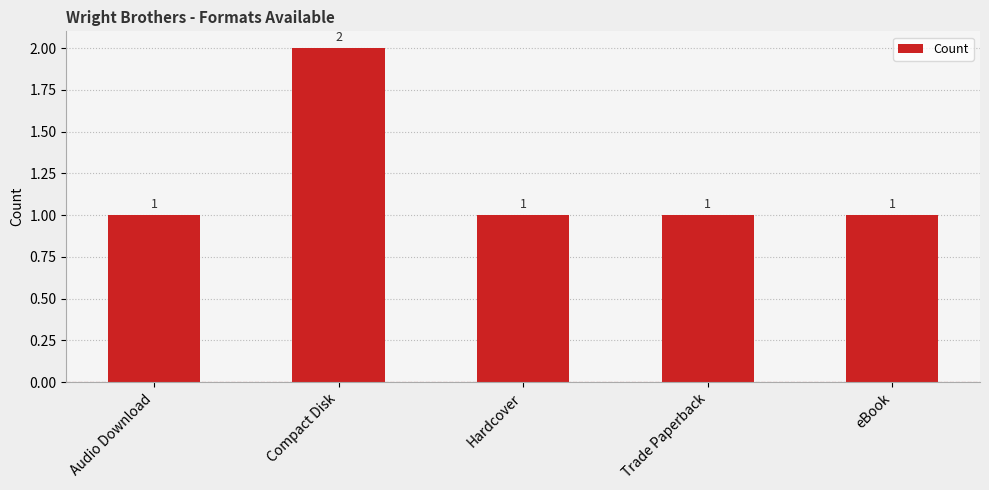

How many bars are there in total?

5